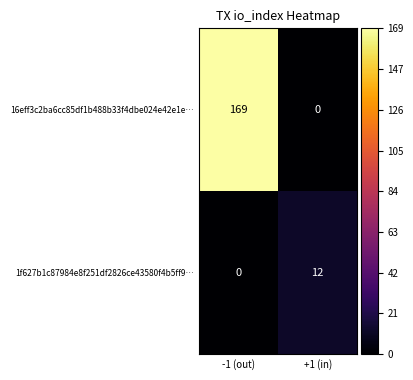

At which label is 16eff3c2ba6cc85df1b488b33f4dbe024e42e1e… closest to 84?

+1 (in)